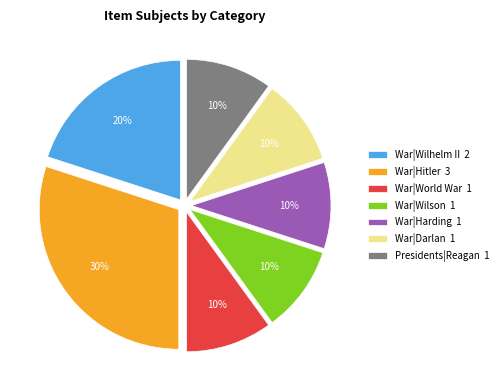

To the nearest percent, what portion does War|Harding 1 represent?

10%